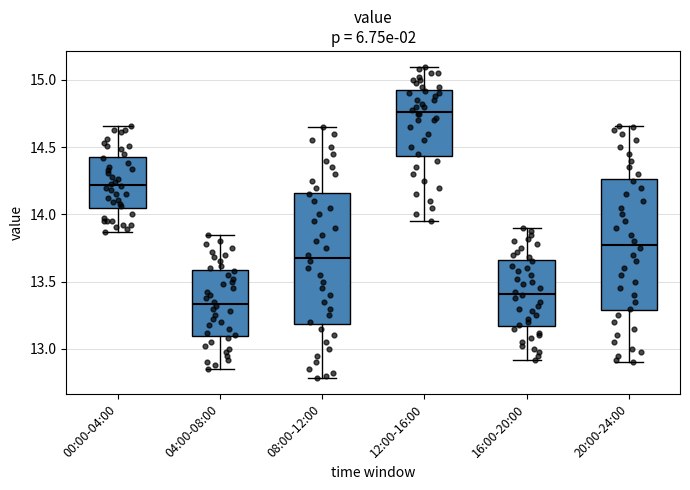

Reading left to right, read every box against the y-axis: the position of its median line, the range the box covers, and the ends of its whiskers. The values are not printed on the chart, so give them approximately, as read against the axis.

00:00-04:00: median 14.20, box 14.05 to 14.45, whiskers 13.85 to 14.65
04:00-08:00: median 13.35, box 13.10 to 13.60, whiskers 12.85 to 13.85
08:00-12:00: median 13.70, box 13.20 to 14.15, whiskers 12.80 to 14.65
12:00-16:00: median 14.75, box 14.45 to 14.95, whiskers 13.95 to 15.10
16:00-20:00: median 13.40, box 13.15 to 13.65, whiskers 12.90 to 13.90
20:00-24:00: median 13.80, box 13.30 to 14.25, whiskers 12.90 to 14.65